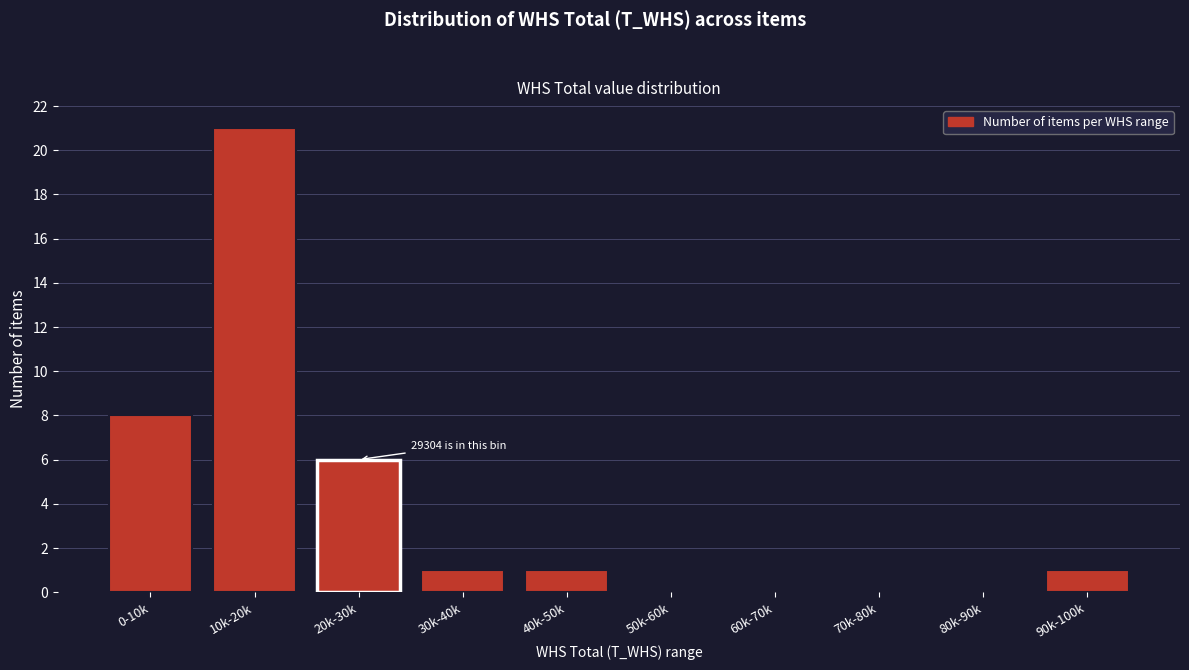

Reading left to right, transcribe all the data shown in this chart.

0-10k=8	10k-20k=21	20k-30k=6	30k-40k=1	40k-50k=1	50k-60k=0	60k-70k=0	70k-80k=0	80k-90k=0	90k-100k=1